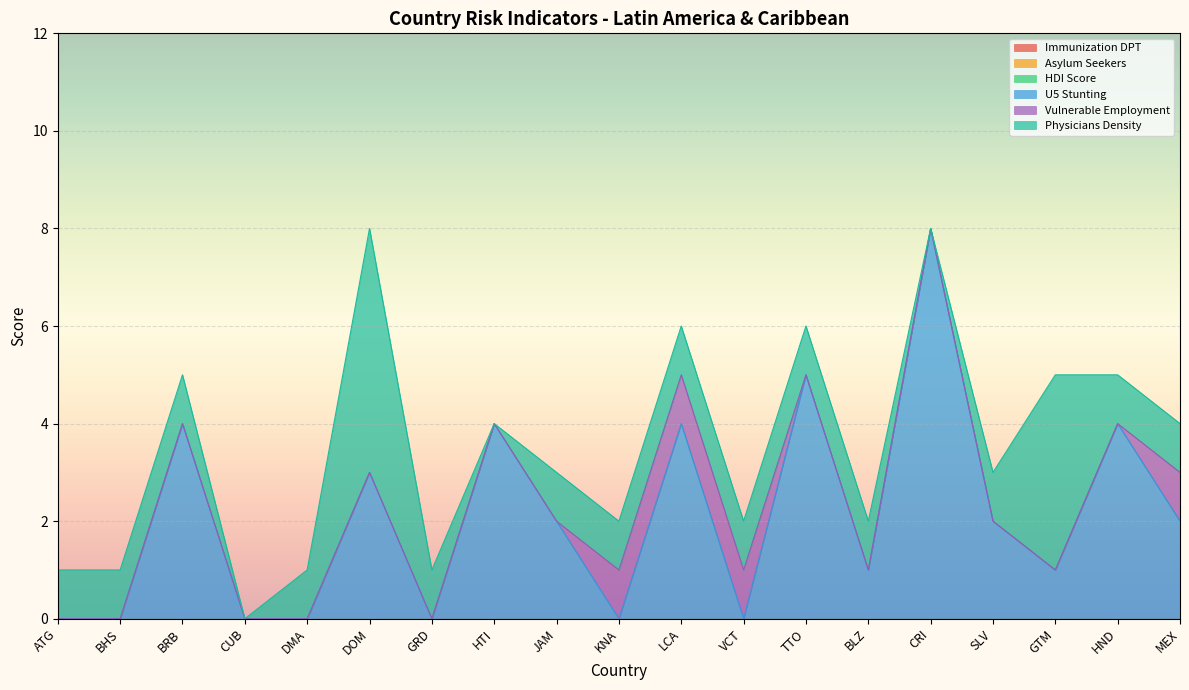

True or false: Vulnerable Employment and Immunization DPT intersect in this chart.

False